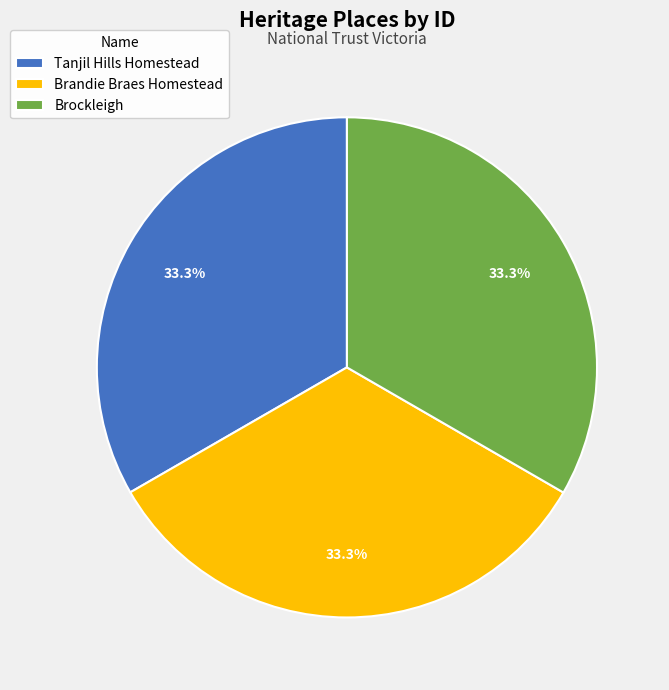

To the nearest percent, what is the combined percentage of Tanjil Hills Homestead and Brandie Braes Homestead?

67%